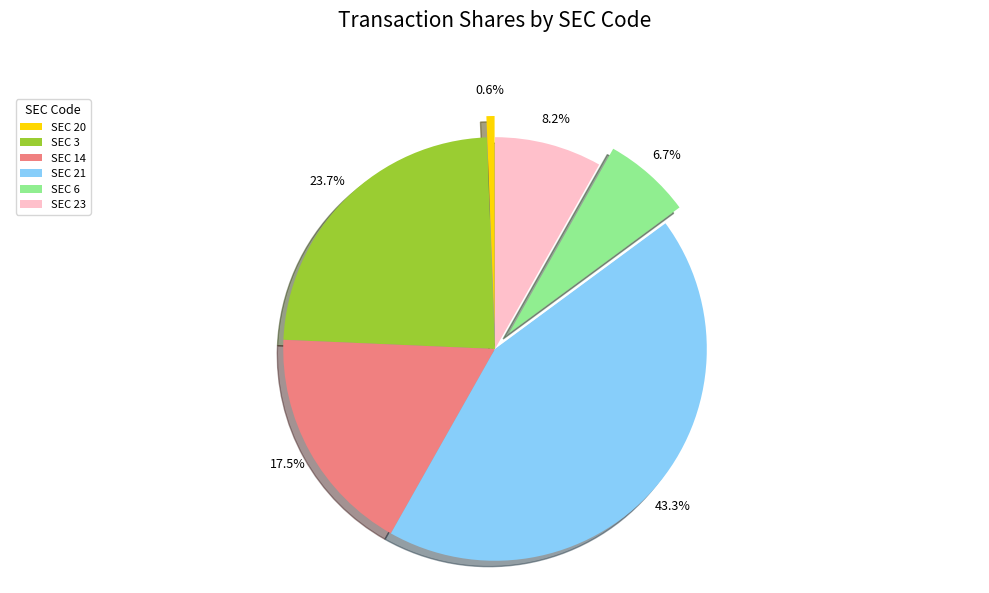

Is there a majority slice in this chart?

No